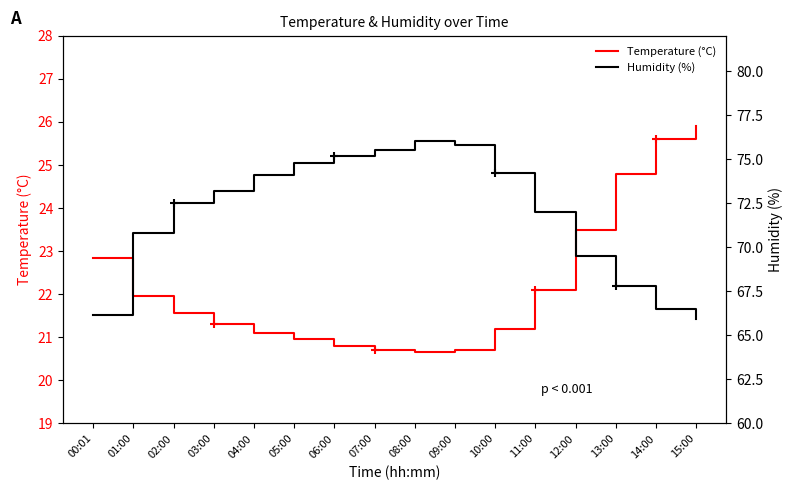

At which category is the sum across all series the highest?

08:00